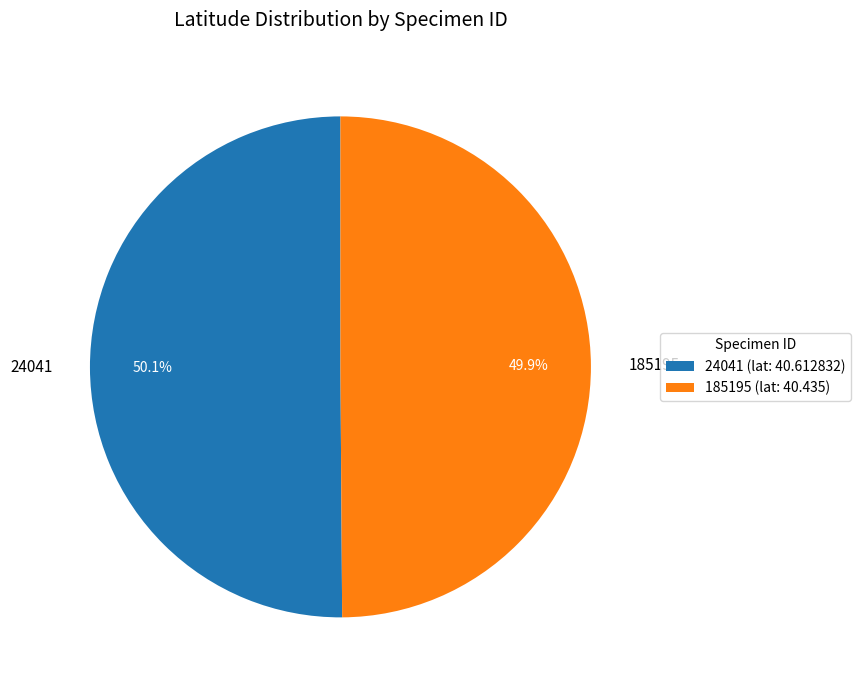

Approximately how many times larger is the value at 185195 compared to 24041?

1.0